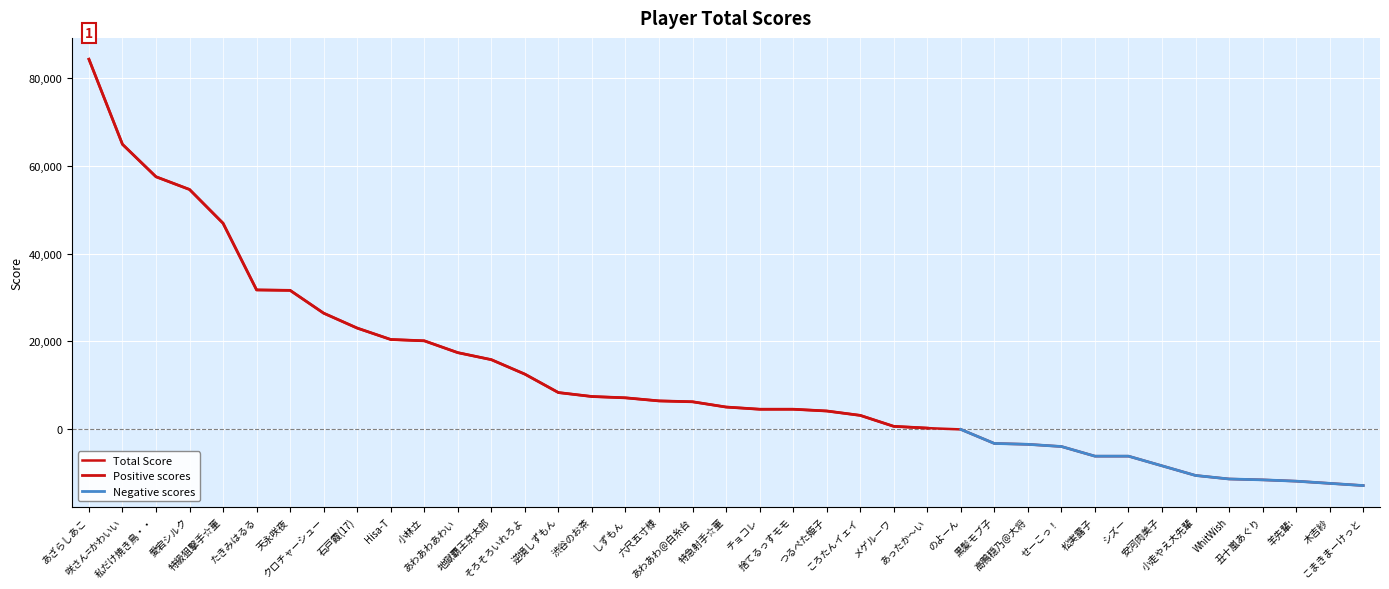

At あざらしあこ, list the series in order from largest to smallest.

Total Score, Positive scores, Negative scores